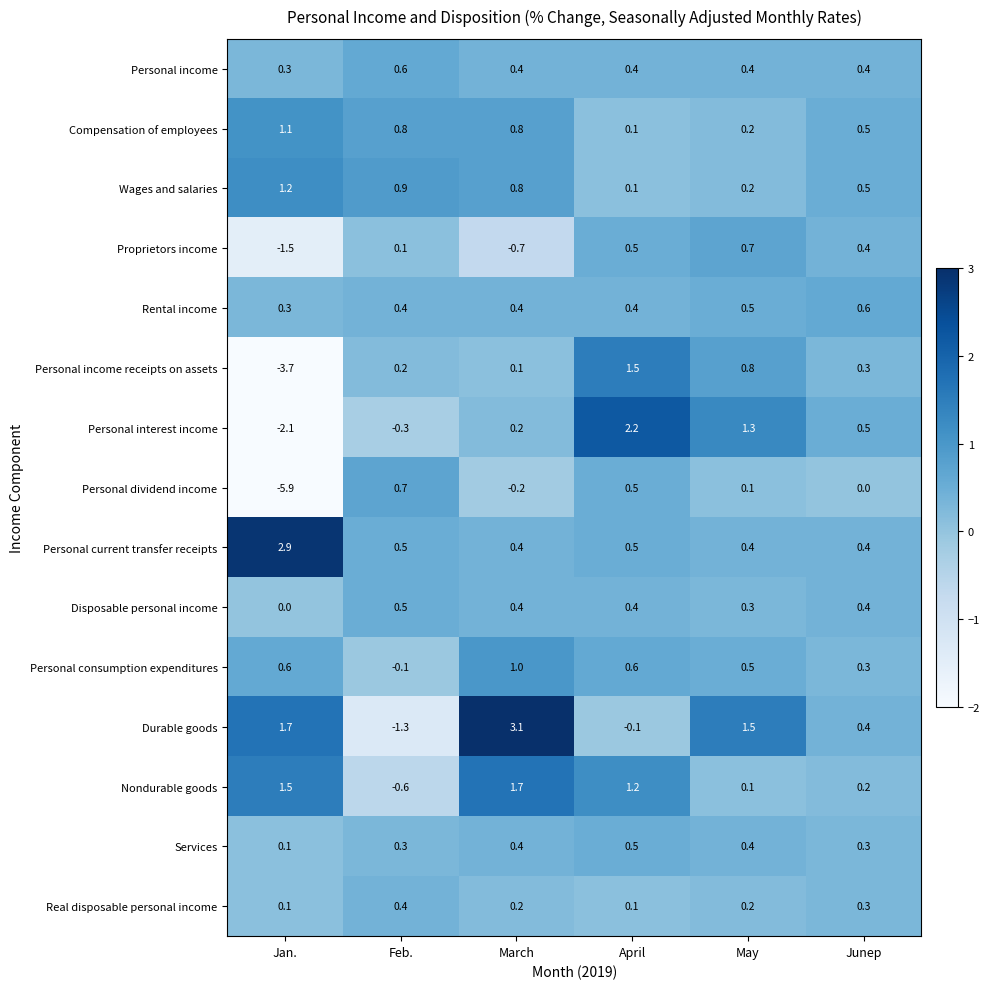

What is the smallest value displayed?

-5.9